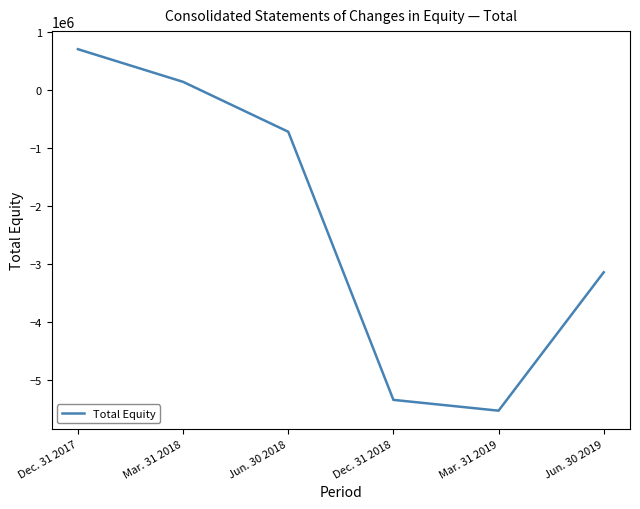

Reading left to right, what are all the values shown in this chart?

703256	140254	-719640	-5340386	-5526346	-3141428